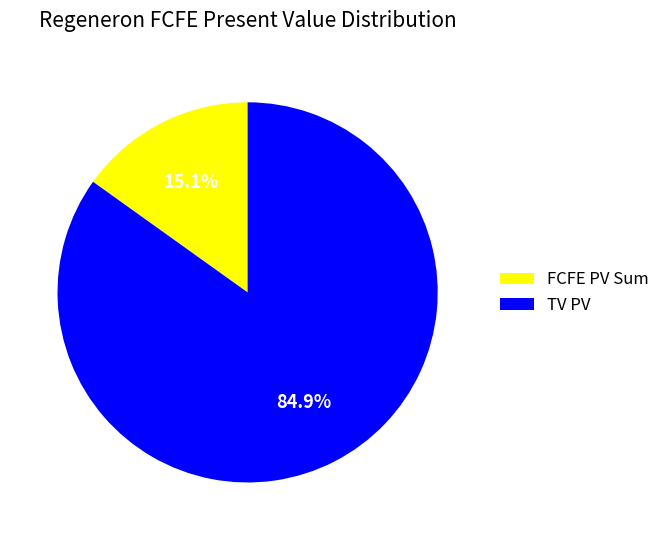

Approximately how many times larger is the value at TV PV compared to FCFE PV Sum?

5.6